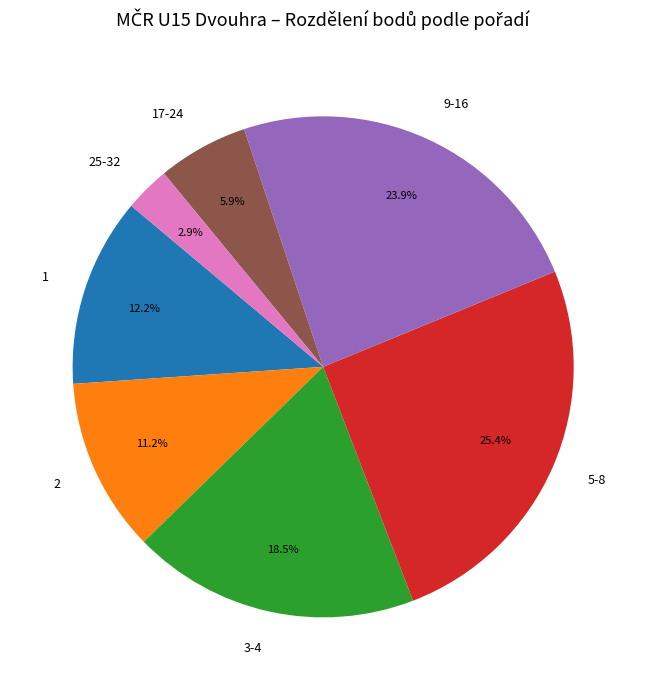

Is it true that 5-8 is 12% of the pie?

False